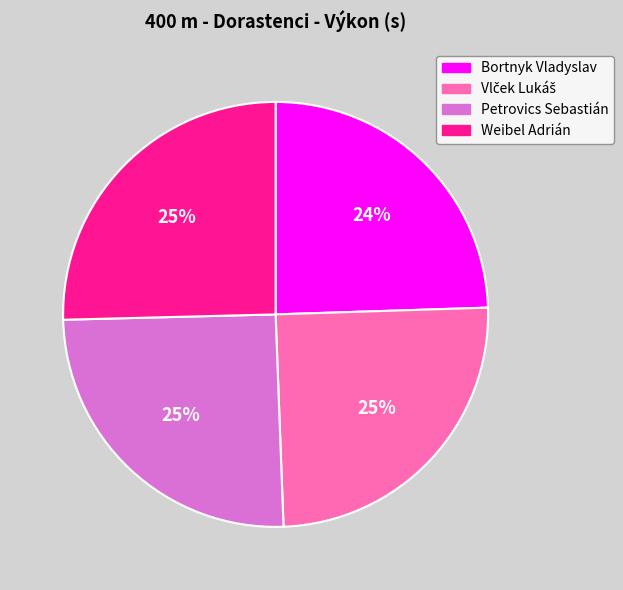

Is it true that Weibel Adrián is 25% of the pie?

True